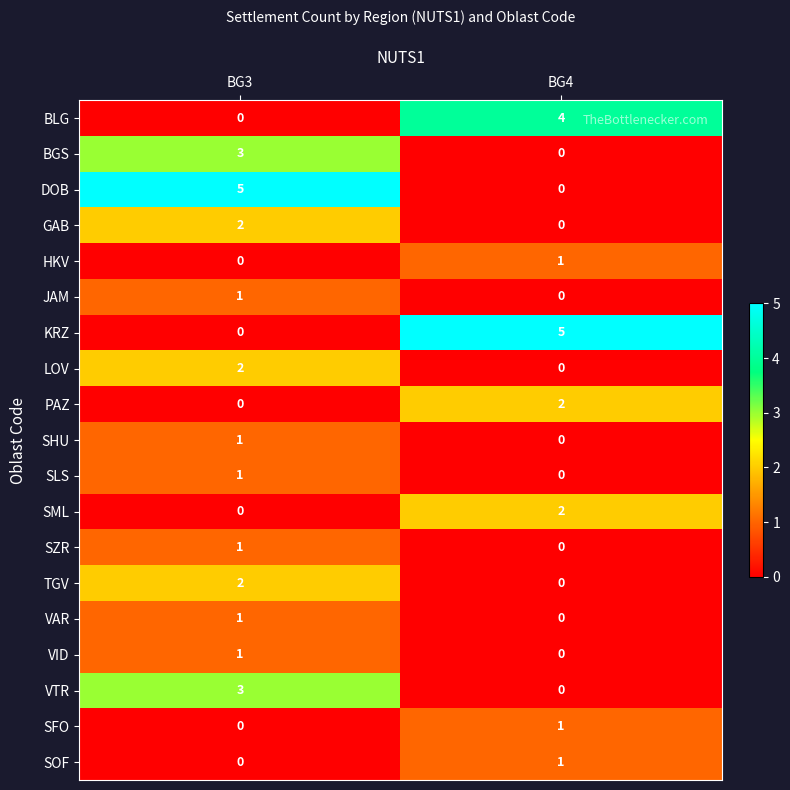

What is the total value across all series at BG4?

16